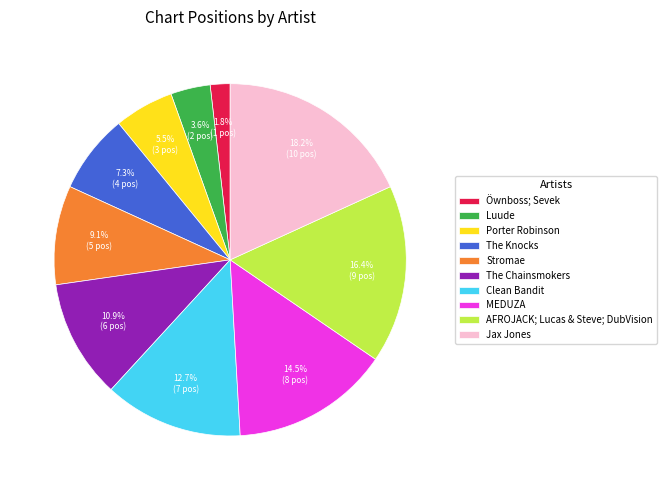

How many slices are in this pie chart?

10